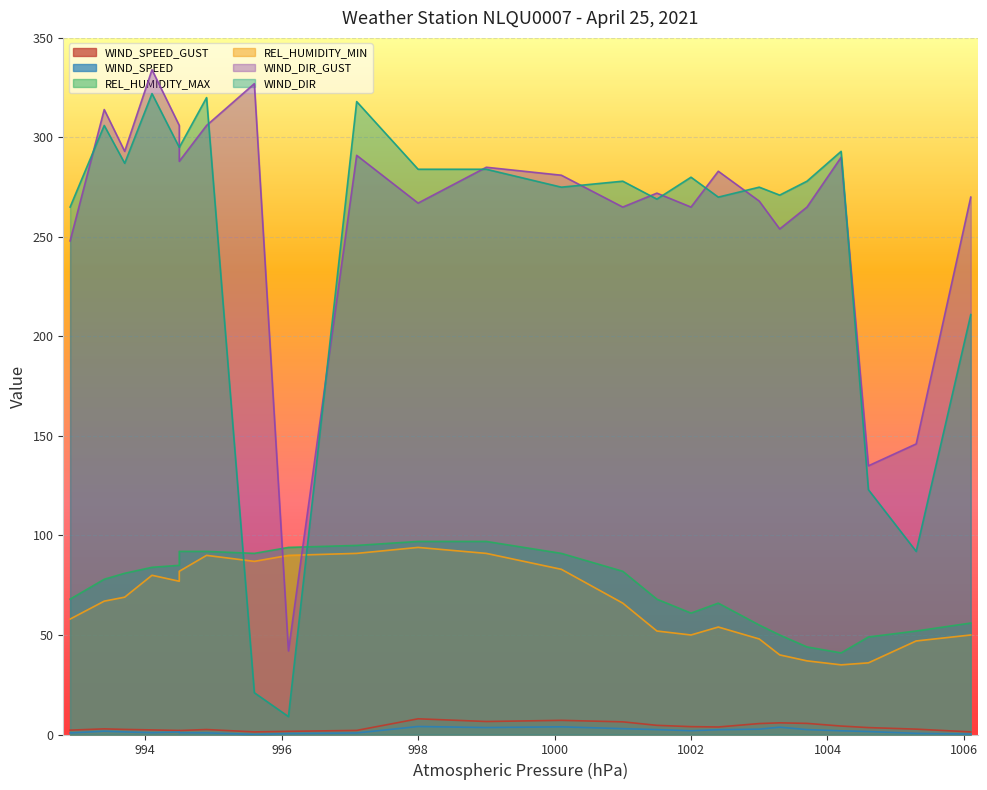

True or false: WIND_SPEED_GUST and REL_HUMIDITY_MIN intersect in this chart.

False